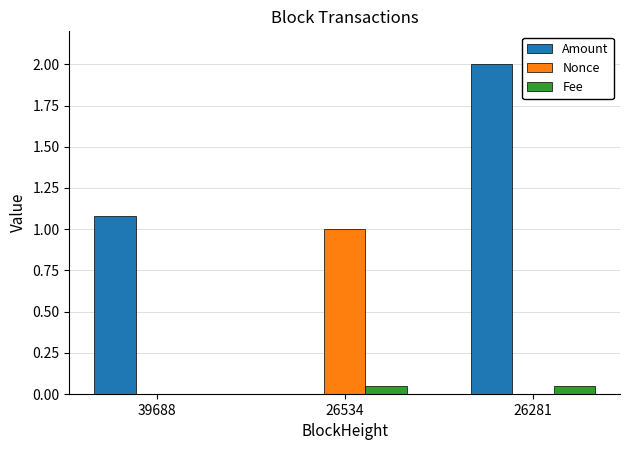

True or false: Amount has a value of -0.8 at 26534.

False